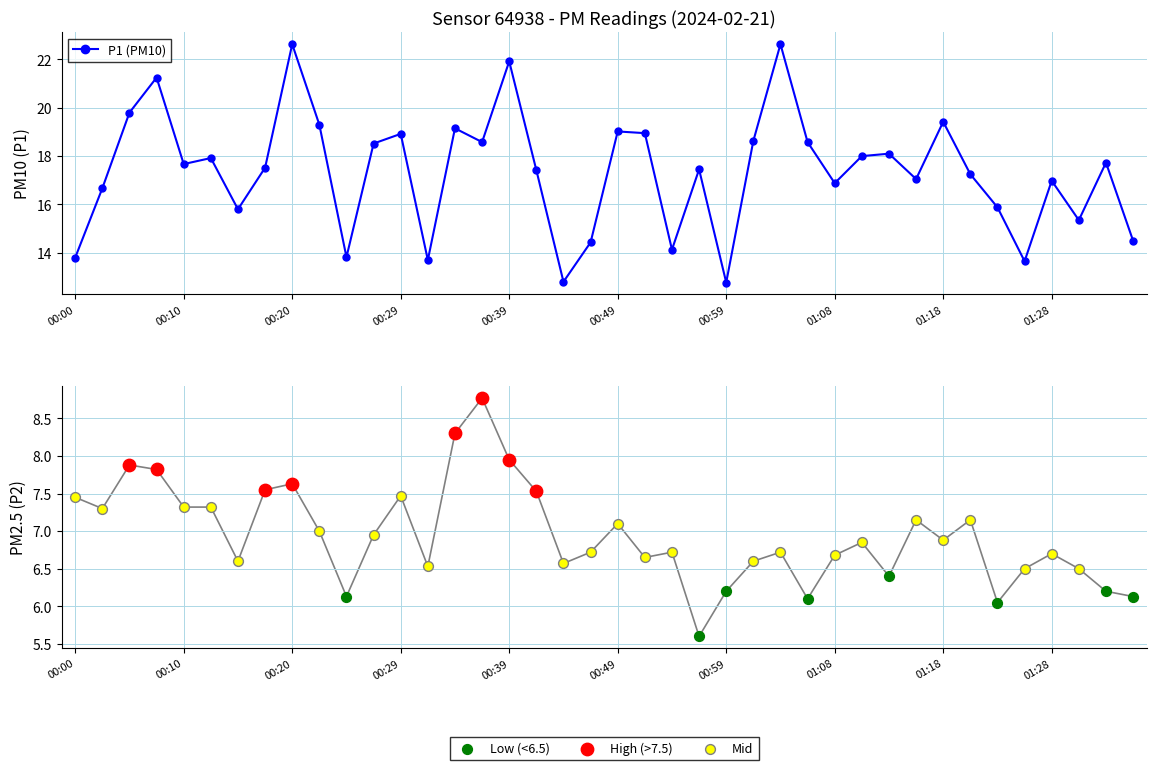

In P1 (PM10), how many points are higher than both neighbors (excluding endpoints)?

13